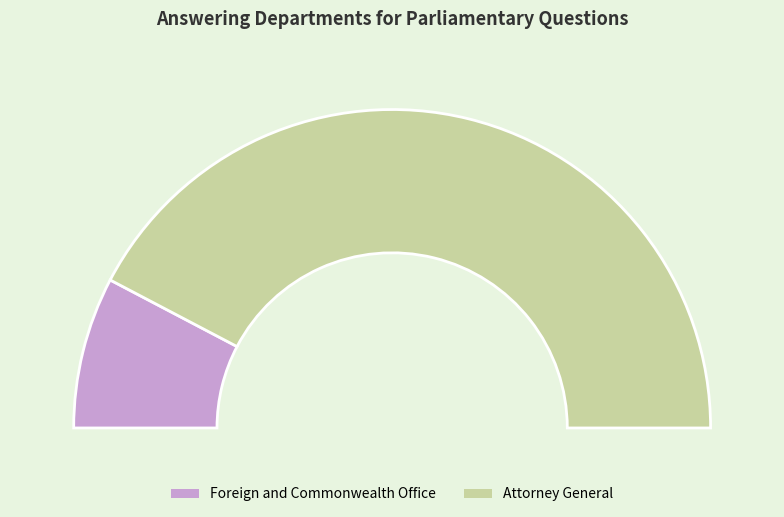

Count the number of slices in the pie.

2